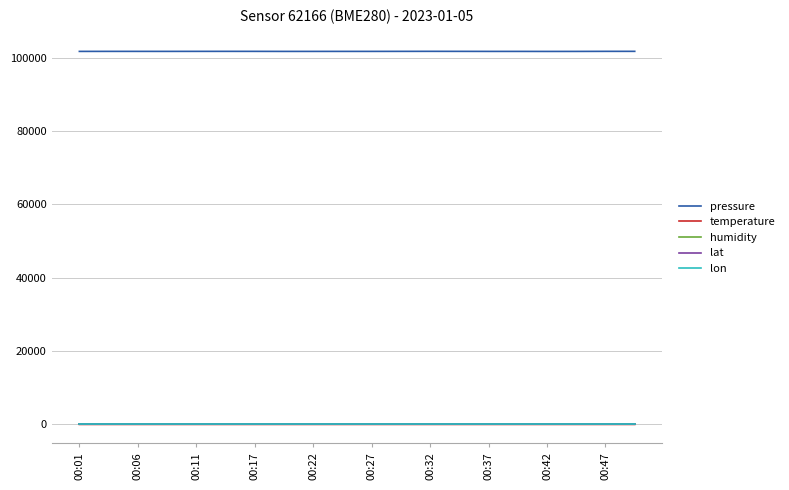

Which series has the widest spread of values?

pressure